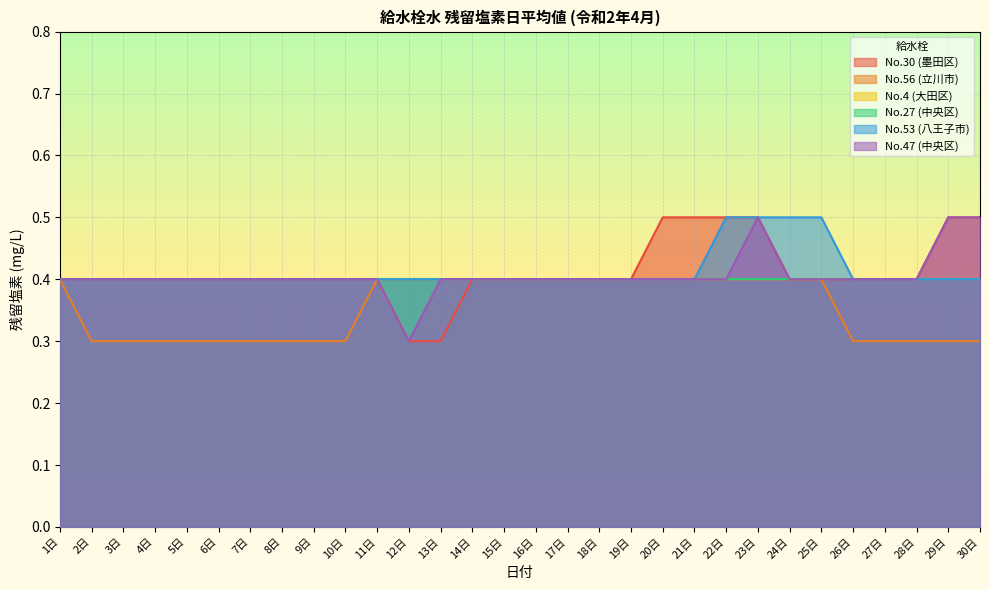

True or false: No.56 (立川市) and No.53 (八王子市) intersect in this chart.

False